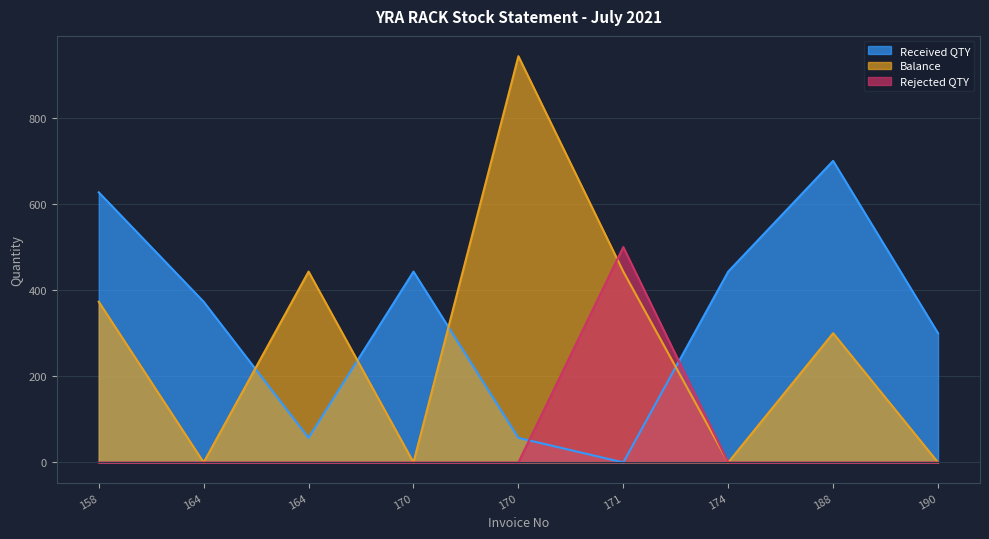

What are all the series names shown in the legend?

Received QTY, Balance, Rejected QTY